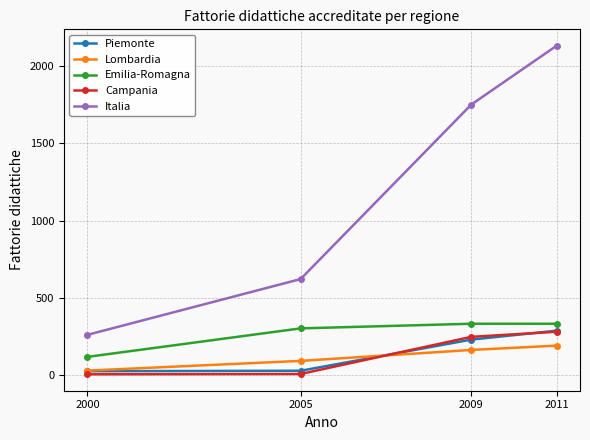

Between 2000 and 2005, which series saw the biggest shift?

Italia